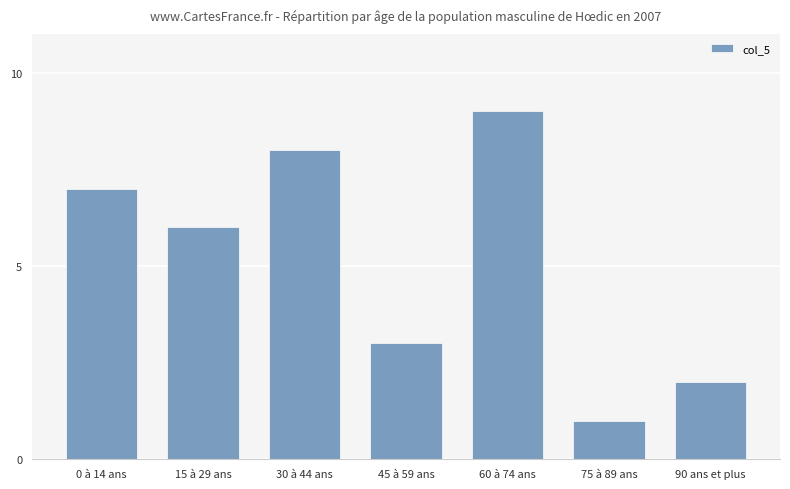

List the labels in order of value, smallest first.

75 à 89 ans, 90 ans et plus, 45 à 59 ans, 15 à 29 ans, 0 à 14 ans, 30 à 44 ans, 60 à 74 ans